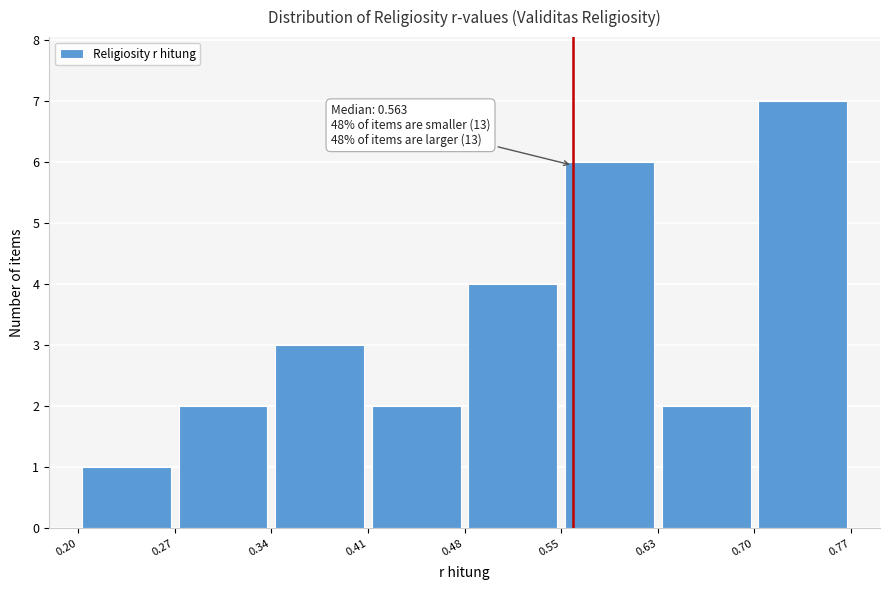

Which range on the x-axis has the tallest bar?

0.70 to 0.77